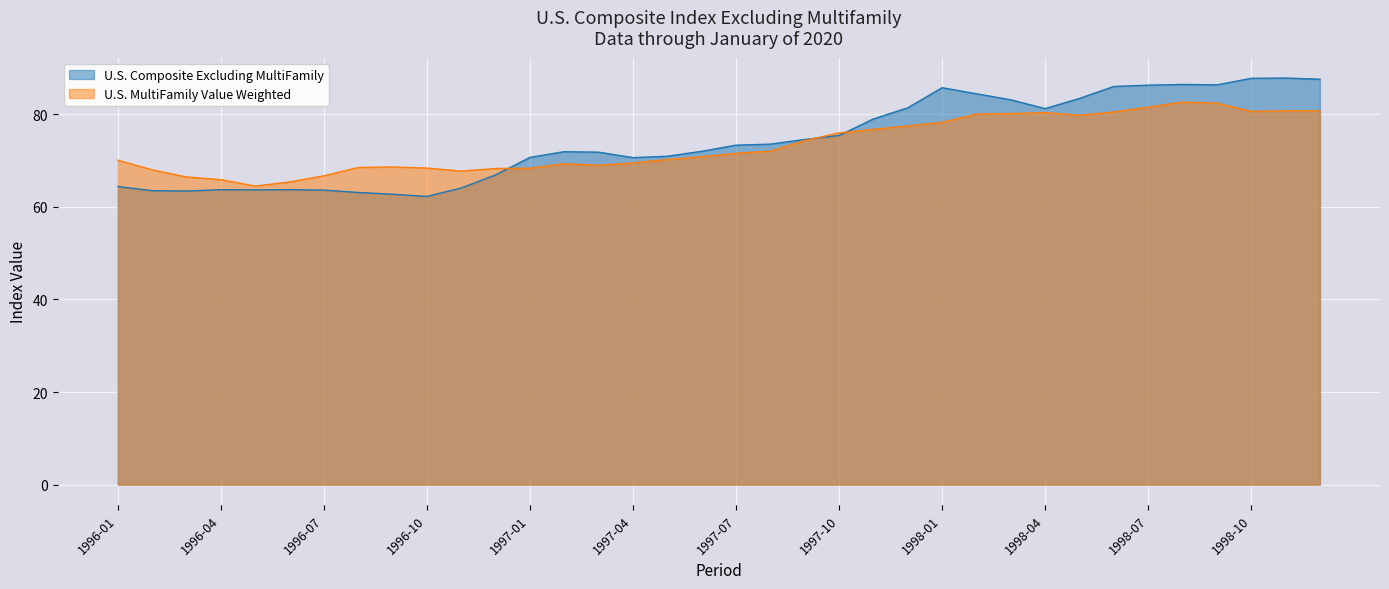

List the labels in order of U.S. Composite Excluding MultiFamily value, largest first.

1998-11, 1998-10, 1998-12, 1998-08, 1998-09, 1998-07, 1998-06, 1998-01, 1998-02, 1998-05, 1998-03, 1997-12, 1998-04, 1997-11, 1997-10, 1997-09, 1997-08, 1997-07, 1997-06, 1997-02, 1997-03, 1997-05, 1997-01, 1997-04, 1996-12, 1996-01, 1996-11, 1996-06, 1996-04, 1996-05, 1996-07, 1996-02, 1996-03, 1996-08, 1996-09, 1996-10